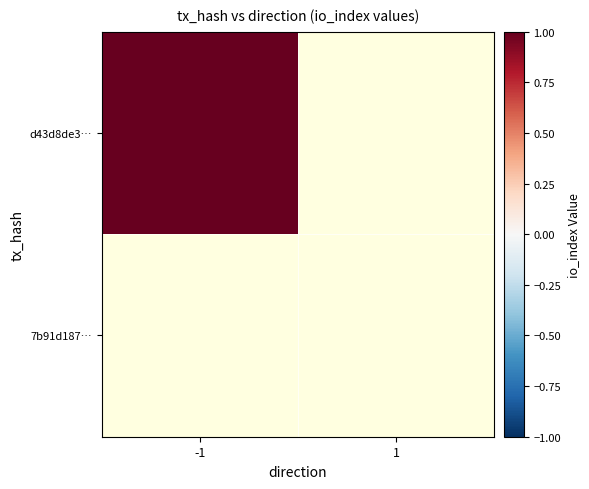

How many data points in d43d8de3889d6aa69e13c3410cc374c0421a07c are less than 1?

1